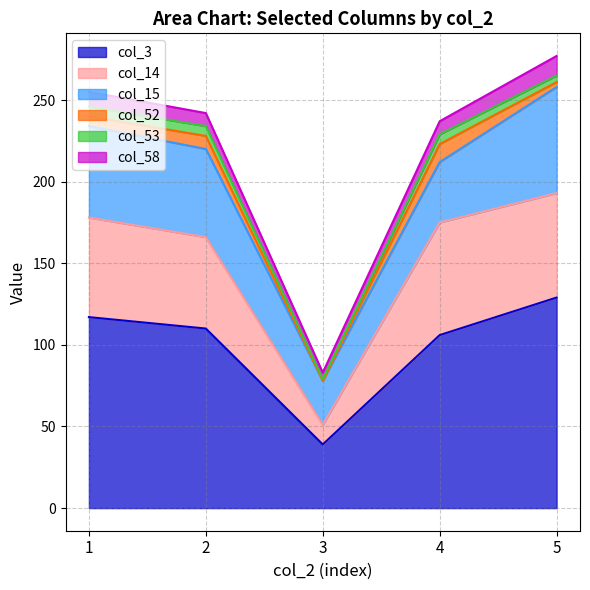

Which has a higher value, 3 or 5?

5